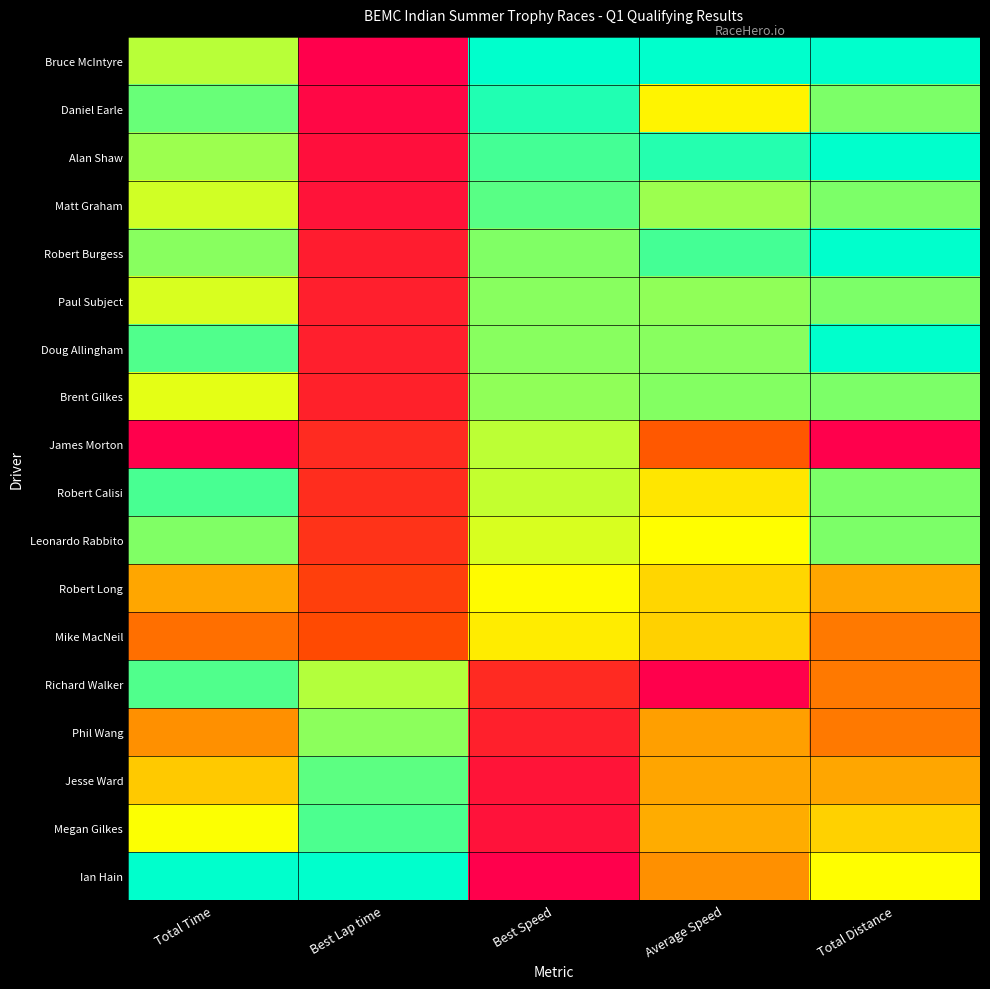

Reading left to right, list all the values displayed in this chart.

Bruce McIntyre: Total Time=0.8	Best Lap time=0.0	Best Speed=1.0	Average Speed=1.0	Total Distance=1.0
Daniel Earle: Total Time=0.9	Best Lap time=0.0	Best Speed=1.0	Average Speed=0.7	Total Distance=0.9
Alan Shaw: Total Time=0.8	Best Lap time=0.1	Best Speed=0.9	Average Speed=1.0	Total Distance=1.0
Matt Graham: Total Time=0.8	Best Lap time=0.1	Best Speed=0.9	Average Speed=0.8	Total Distance=0.9
Robert Burgess: Total Time=0.9	Best Lap time=0.1	Best Speed=0.9	Average Speed=0.9	Total Distance=1.0
Paul Subject: Total Time=0.8	Best Lap time=0.1	Best Speed=0.9	Average Speed=0.9	Total Distance=0.9
Doug Allingham: Total Time=0.9	Best Lap time=0.1	Best Speed=0.9	Average Speed=0.9	Total Distance=1.0
Brent Gilkes: Total Time=0.8	Best Lap time=0.1	Best Speed=0.9	Average Speed=0.9	Total Distance=0.9
James Morton: Total Time=0.0	Best Lap time=0.1	Best Speed=0.8	Average Speed=0.3	Total Distance=0.0
Robert Calisi: Total Time=0.9	Best Lap time=0.2	Best Speed=0.8	Average Speed=0.7	Total Distance=0.9
Leonardo Rabbito: Total Time=0.9	Best Lap time=0.2	Best Speed=0.8	Average Speed=0.7	Total Distance=0.9
Robert Long: Total Time=0.5	Best Lap time=0.2	Best Speed=0.7	Average Speed=0.6	Total Distance=0.5
Mike MacNeil: Total Time=0.4	Best Lap time=0.2	Best Speed=0.7	Average Speed=0.6	Total Distance=0.4
Richard Walker: Total Time=0.9	Best Lap time=0.8	Best Speed=0.1	Average Speed=0.0	Total Distance=0.4
Phil Wang: Total Time=0.4	Best Lap time=0.9	Best Speed=0.1	Average Speed=0.5	Total Distance=0.4
Jesse Ward: Total Time=0.6	Best Lap time=0.9	Best Speed=0.1	Average Speed=0.5	Total Distance=0.5
Megan Gilkes: Total Time=0.8	Best Lap time=0.9	Best Speed=0.1	Average Speed=0.5	Total Distance=0.6
Ian Hain: Total Time=1.0	Best Lap time=1.0	Best Speed=0.0	Average Speed=0.4	Total Distance=0.7